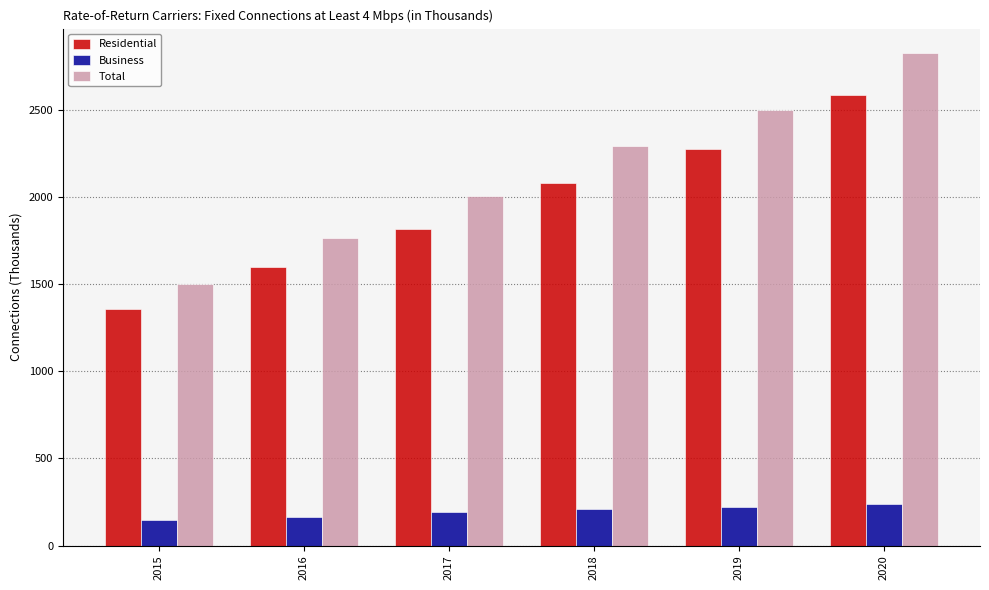

How many categories are shown in the chart?

6